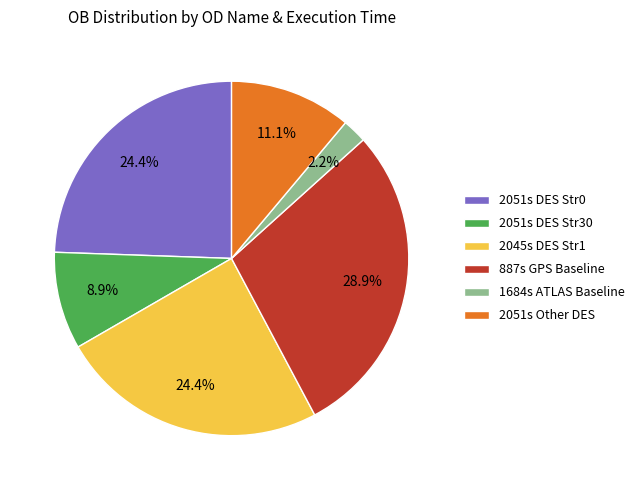

Combined, do 2051s DES Str30 and 2051s Other DES account for over 50%?

No